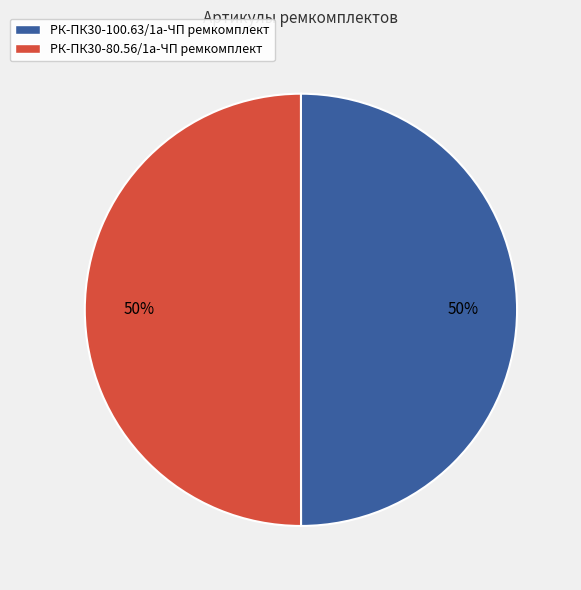

What is the ratio of the value at РК-ПК30-100.63/1а-ЧП ремкомплект to the value at РК-ПК30-80.56/1а-ЧП ремкомплект?

1.0